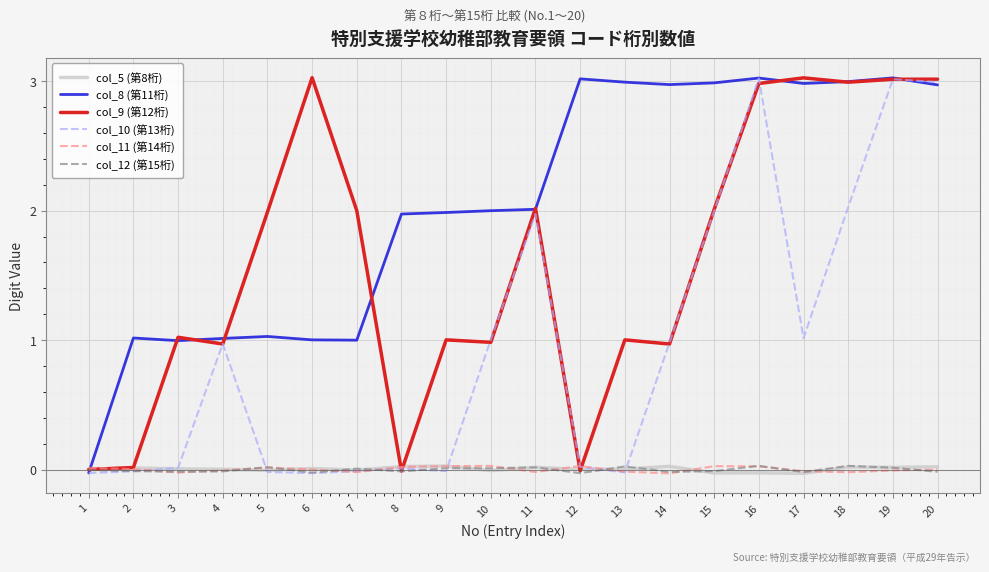

The col_12 (第15桁) series shows -0.0 at 8. True or false?

False